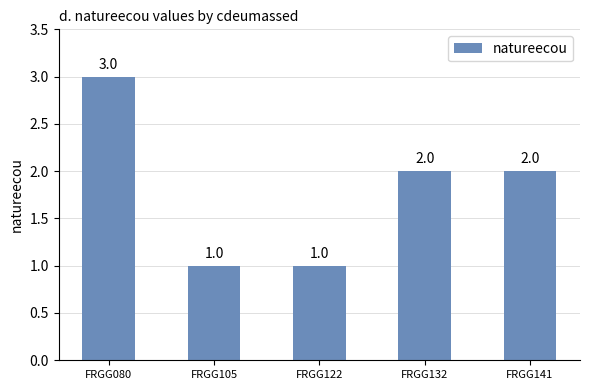

Are the bars horizontal?

No